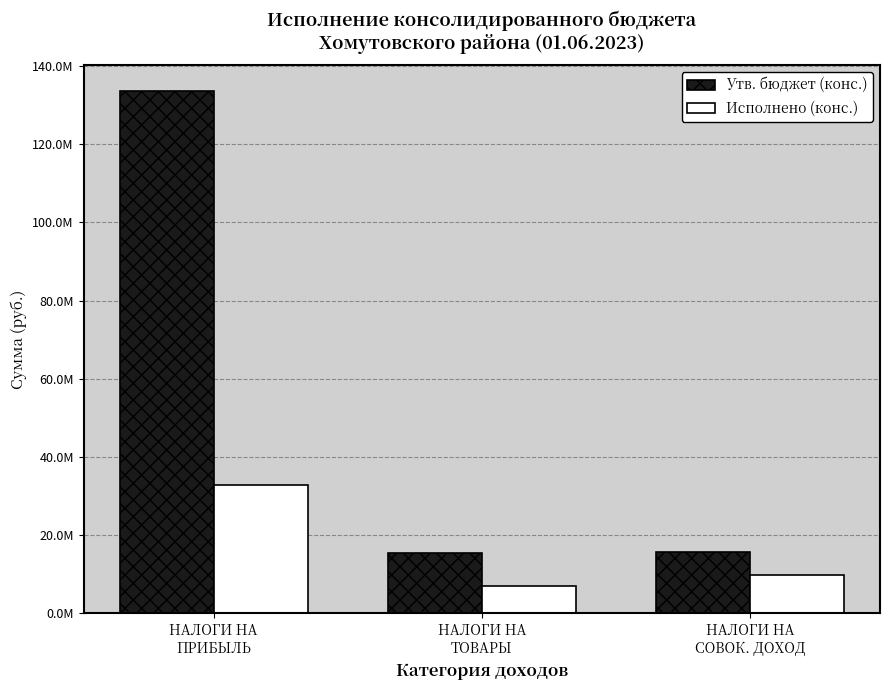

Reading left to right, what are all the values shown in this chart?

Утв. бюджет (конс.): НАЛОГИ НА
ПРИБЫЛЬ=133543628.0	НАЛОГИ НА
ТОВАРЫ=15455430.0	НАЛОГИ НА
СОВОК. ДОХОД=15686657.0
Исполнено (конс.): НАЛОГИ НА
ПРИБЫЛЬ=32842306.1	НАЛОГИ НА
ТОВАРЫ=6976310.8	НАЛОГИ НА
СОВОК. ДОХОД=9845767.2